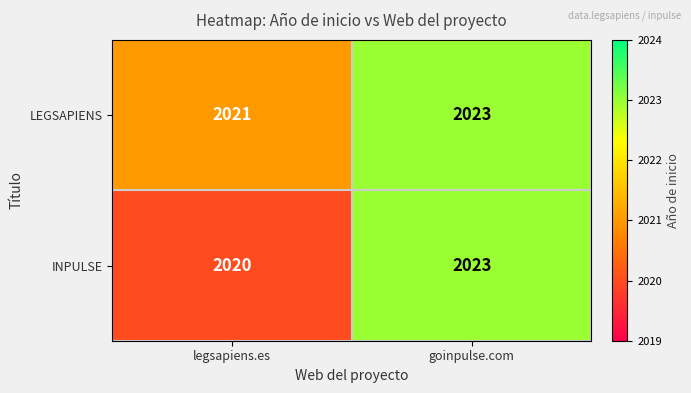

Read the LEGSAPIENS value at goinpulse.com.

2023